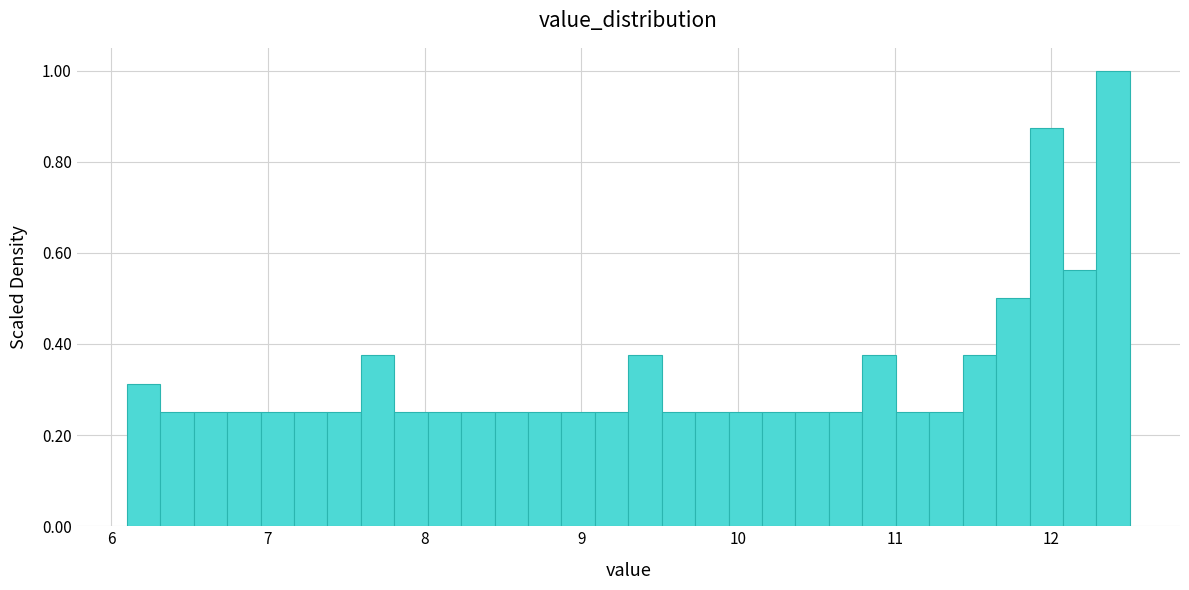

Read against the x-axis, roughly where is the centre of the tallest bar?

12.4